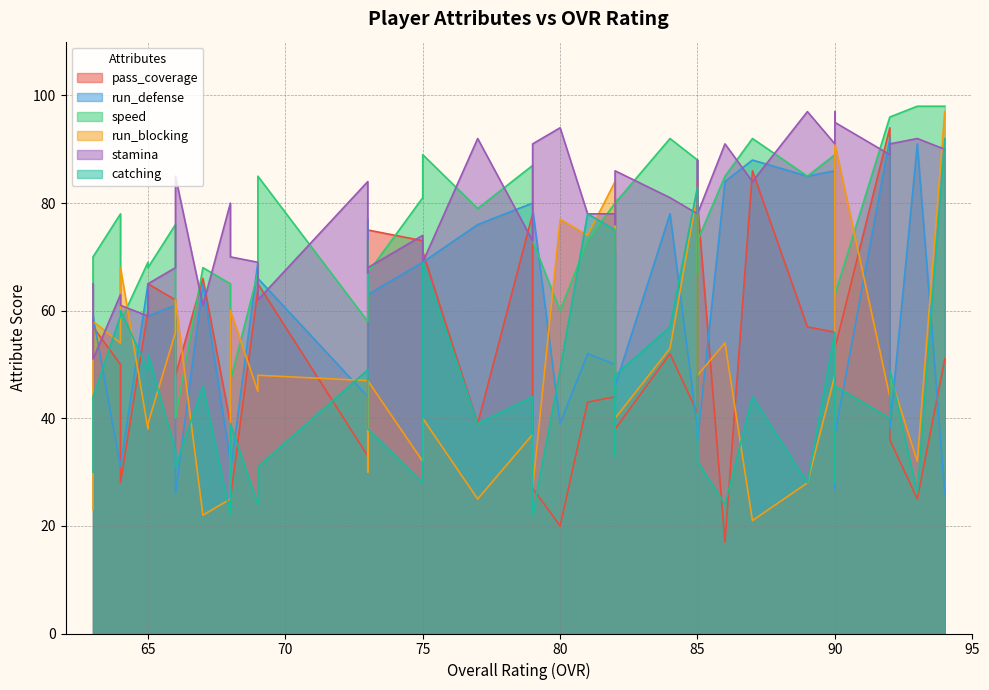

How many interior local peaks does the run_defense series have?

14